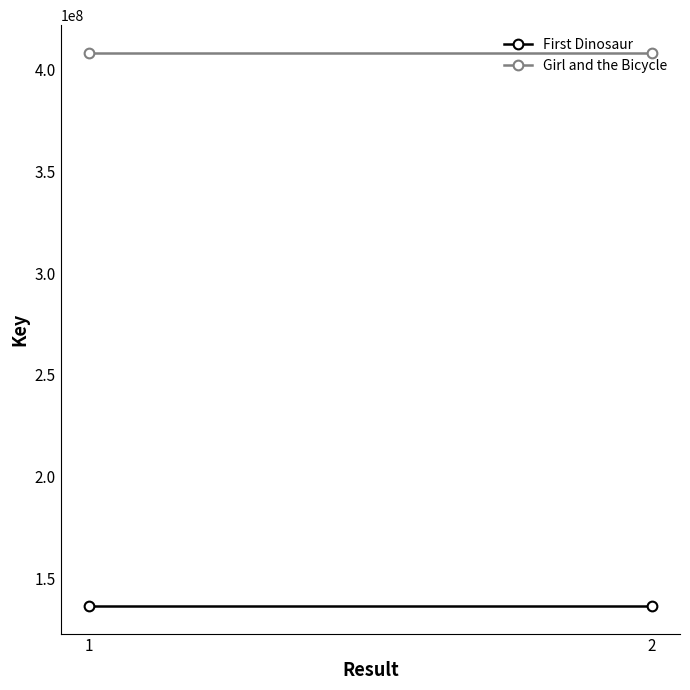

Is the value of First Dinosaur at 1 greater than the value of Girl and the Bicycle at 1?

No